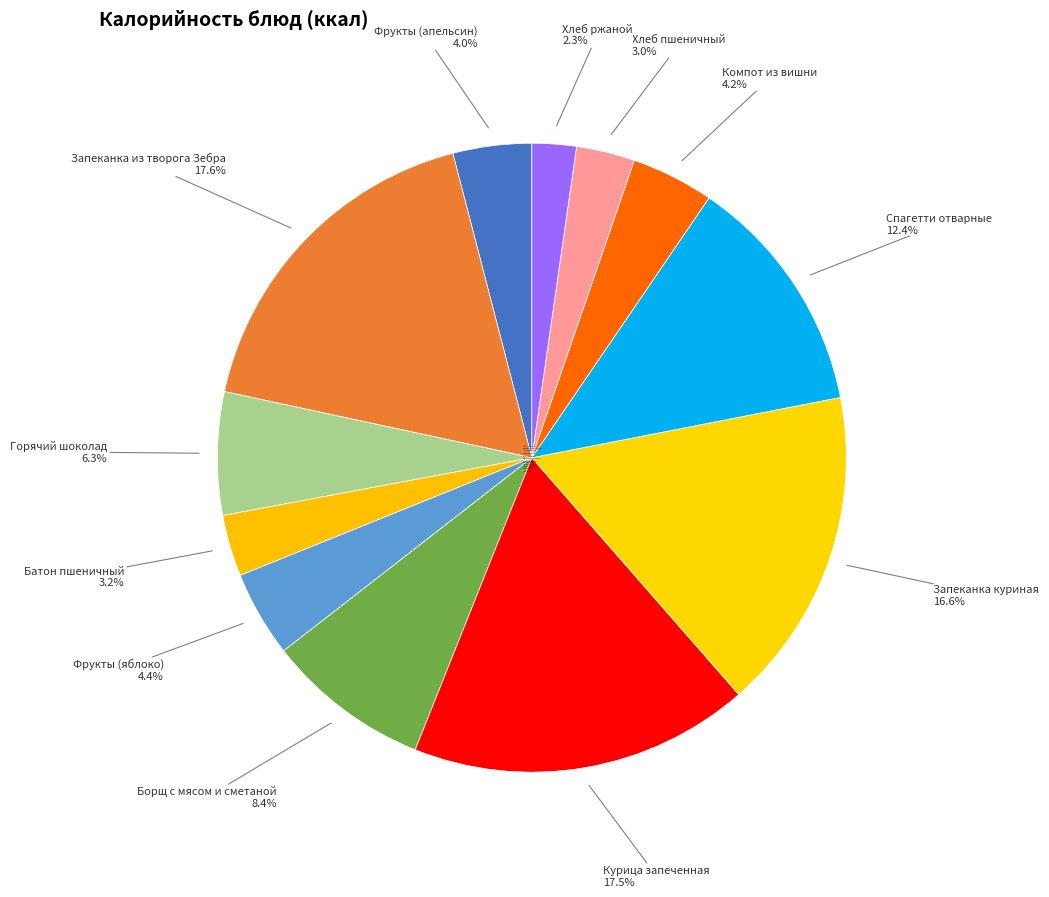

Count the number of slices in the pie.

12